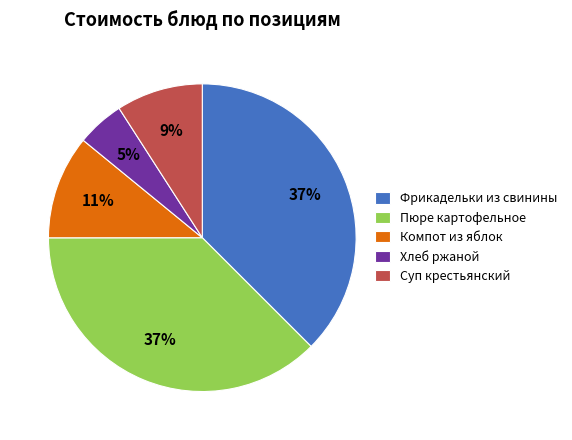

What percentage is the Суп крестьянский slice, to the nearest percent?

9%